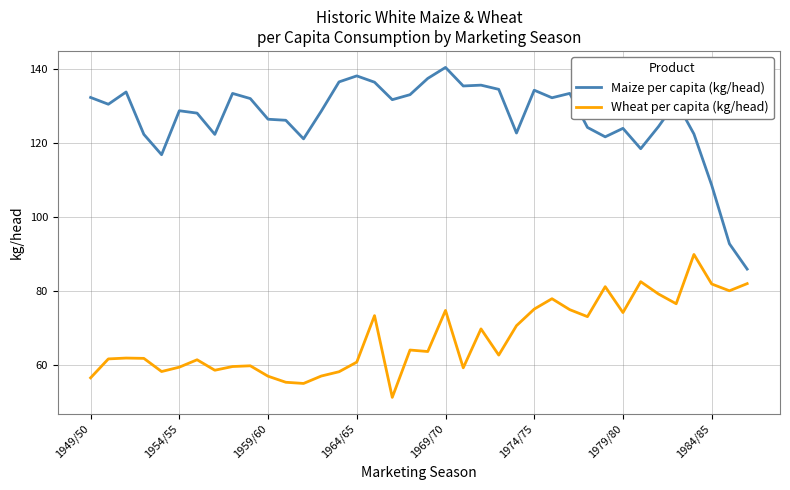

How many lines are shown in the chart?

2